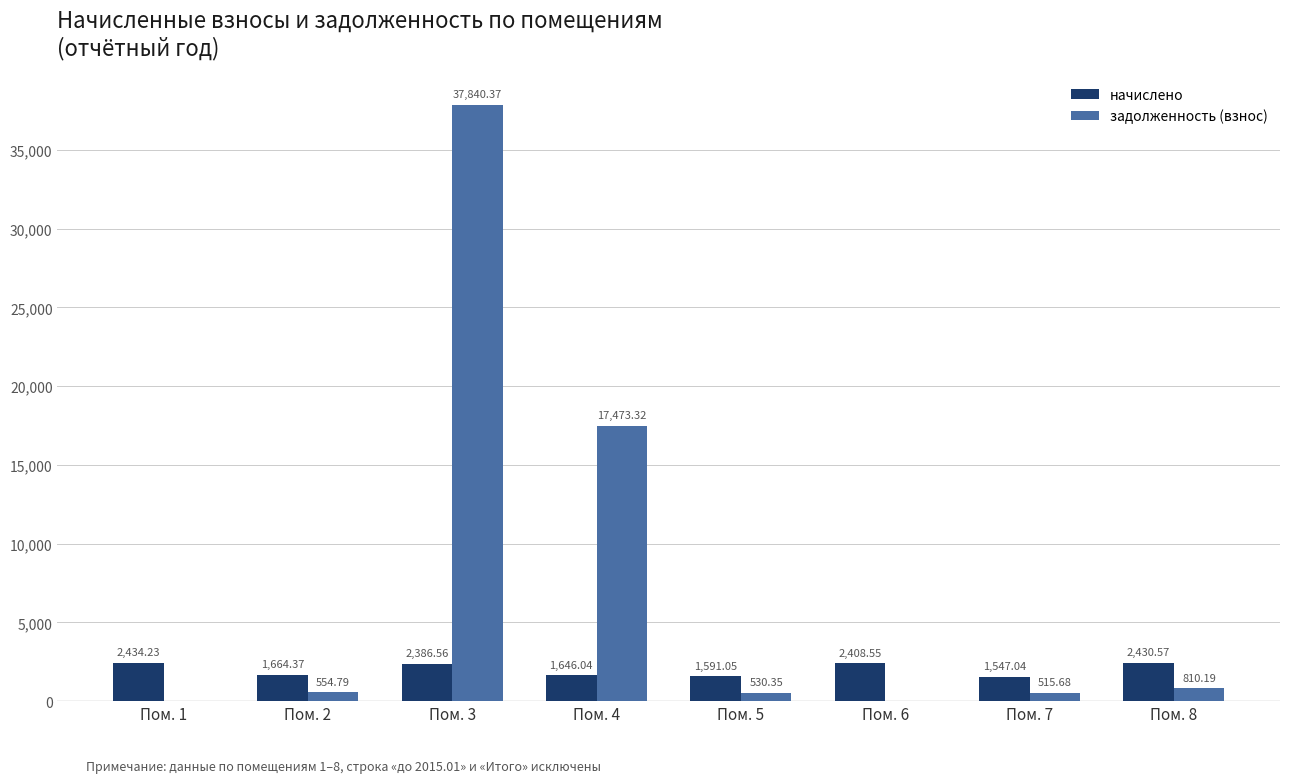

What are all the series names shown in the legend?

начислено, задолженность (взнос)